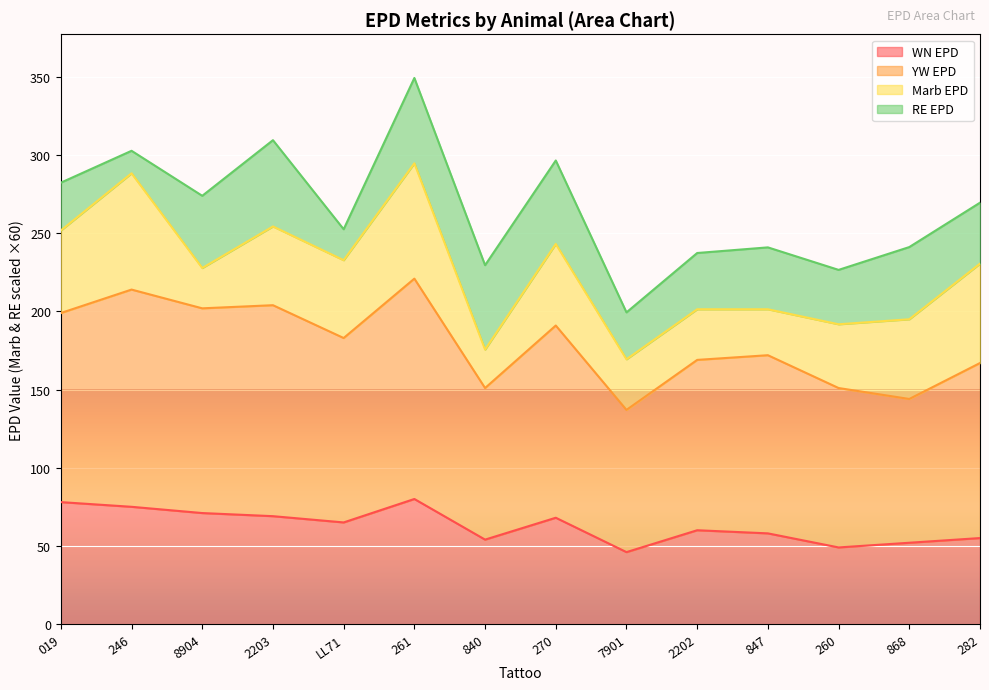

True or false: WN EPD has a value of 78.0 at 019.

True